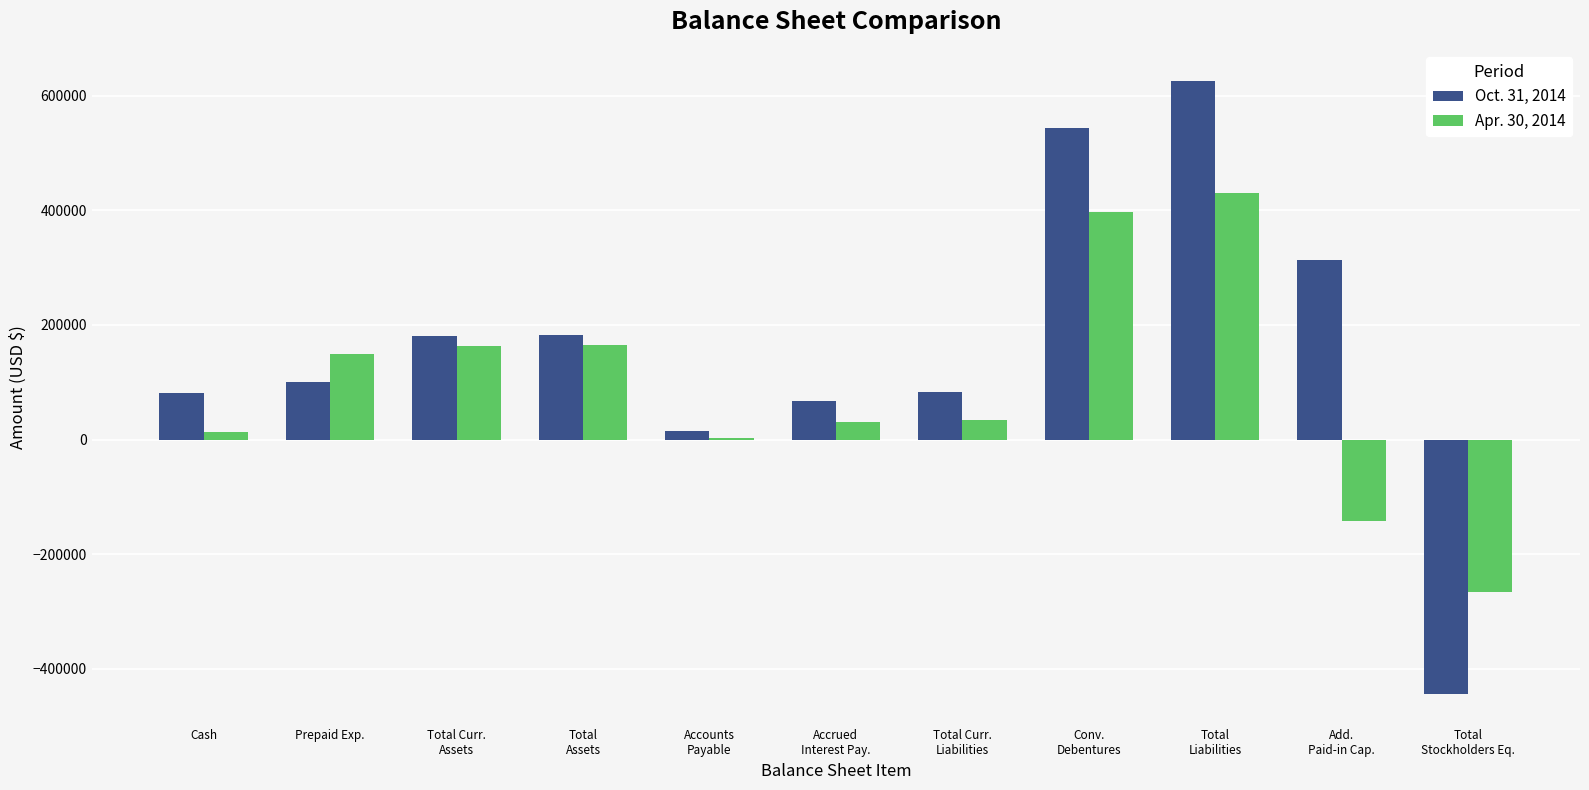

What are all the series names shown in the legend?

Oct. 31, 2014, Apr. 30, 2014